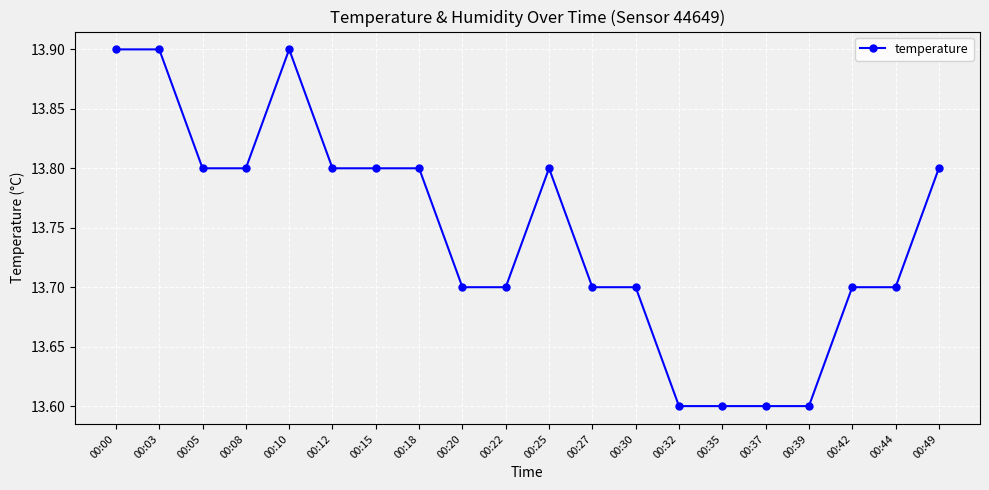

True or false: there are more than 1 points higher than both neighbors.

True